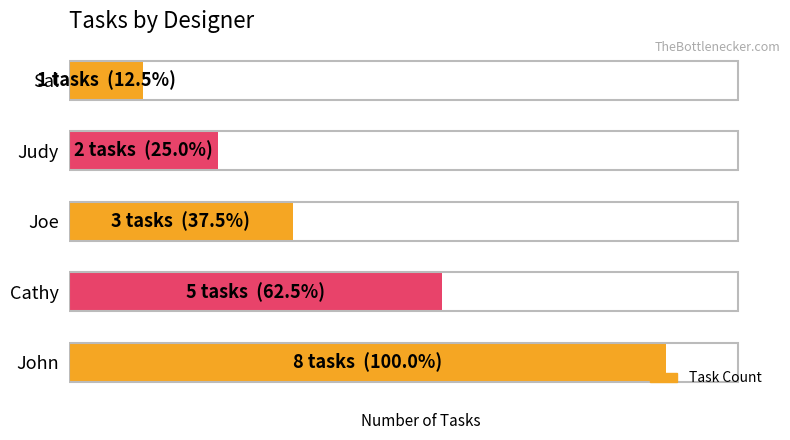

Are the bars horizontal?

Yes